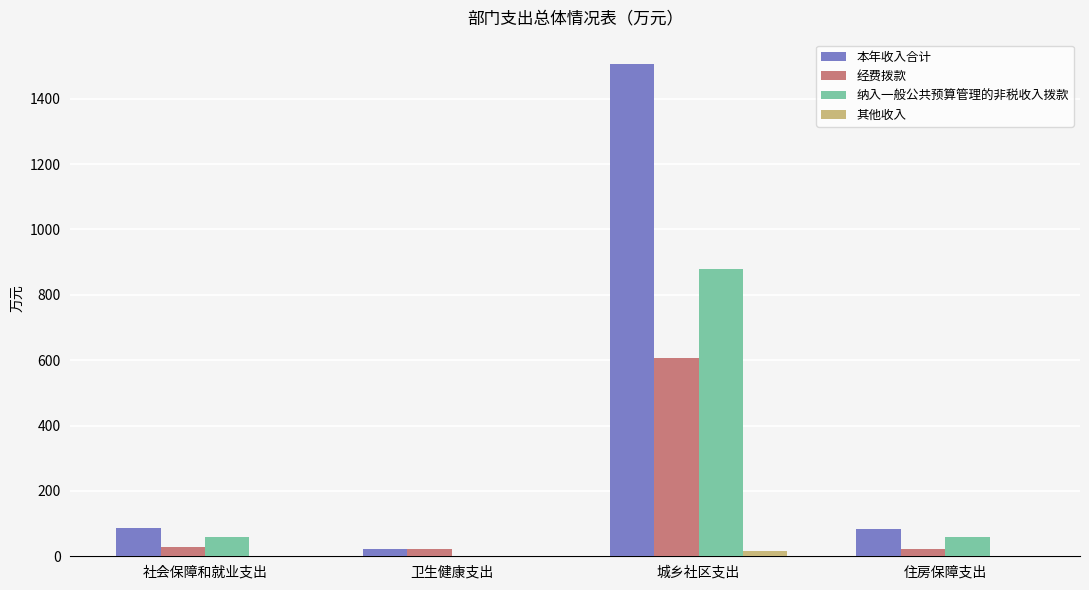

Is the value of 其他收入 at 社会保障和就业支出 greater than the value of 本年收入合计 at 社会保障和就业支出?

No